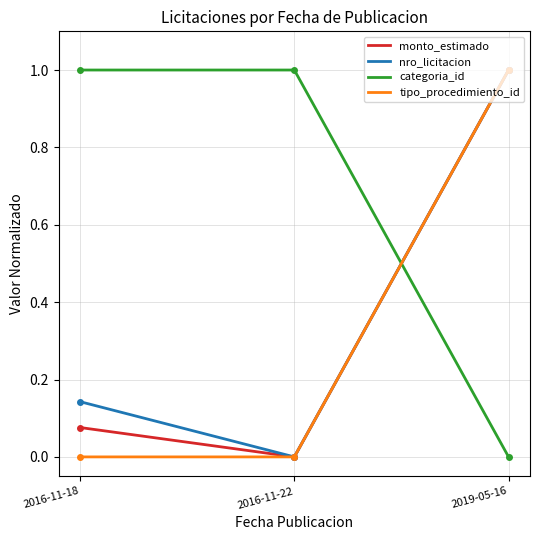

True or false: categoria_id has a value of 1.0 at 2016-11-18.

True